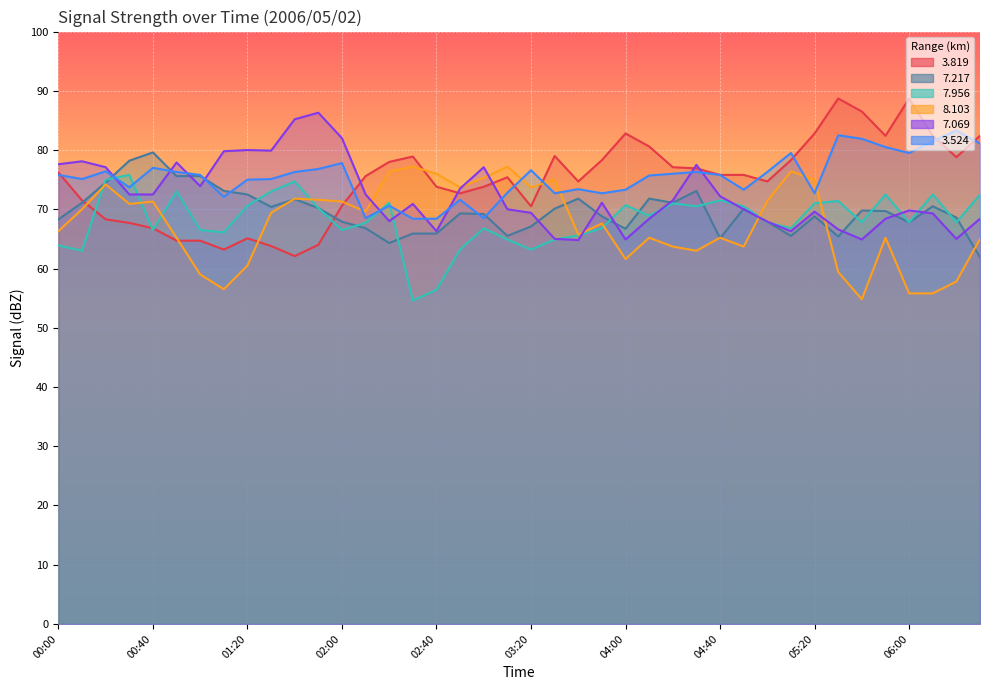

Reading right to left, list all the values displayed in this chart.

  3.819: 06:30=82.4	06:20=78.8	06:10=82.4	06:00=88.7	05:50=82.4	05:40=86.5	05:30=88.7	05:20=82.8	05:10=78.3	05:00=74.7	04:50=75.8	04:40=75.8	04:30=76.9	04:20=77.1	04:10=80.6	04:00=82.8	03:50=78.3	03:40=74.7	03:30=79.0	03:20=70.5	03:10=75.4	03:00=73.8	02:50=72.7	02:40=73.8	02:30=78.9	02:20=78.0	02:10=75.6	02:00=70.6	01:50=64.0	01:40=62.1	01:30=63.8	01:20=65.1	01:10=63.2	01:00=64.7	00:50=64.7	00:40=66.8	00:30=67.7	00:20=68.3	00:10=71.5	00:00=76.2
  7.217: 06:30=61.9	06:20=68.6	06:10=70.5	06:00=67.8	05:50=69.7	05:40=69.8	05:30=65.4	05:20=68.8	05:10=65.5	05:00=67.9	04:50=70.1	04:40=65.1	04:30=73.1	04:20=71.1	04:10=71.8	04:00=66.7	03:50=68.8	03:40=71.8	03:30=70.1	03:20=67.1	03:10=65.5	03:00=69.2	02:50=69.3	02:40=65.9	02:30=65.9	02:20=64.3	02:10=66.8	02:00=67.9	01:50=70.2	01:40=71.7	01:30=70.4	01:20=72.5	01:10=73.1	01:00=75.6	00:50=75.6	00:40=79.6	00:30=78.2	00:20=74.5	00:10=71.1	00:00=68.3
  7.956: 06:30=72.5	06:20=67.8	06:10=72.5	06:00=67.8	05:50=72.5	05:40=67.8	05:30=71.4	05:20=71.0	05:10=66.8	05:00=67.8	04:50=70.5	04:40=71.5	04:30=70.5	04:20=71.0	04:10=68.9	04:00=70.7	03:50=66.8	03:40=65.6	03:30=64.9	03:20=63.2	03:10=64.9	03:00=66.8	02:50=63.2	02:40=56.4	02:30=54.6	02:20=71.1	02:10=67.7	02:00=66.5	01:50=70.2	01:40=74.7	01:30=73.0	01:20=70.6	01:10=66.1	01:00=66.5	00:50=73.0	00:40=66.5	00:30=75.8	00:20=75.0	00:10=63.0	00:00=63.9
  8.103: 06:30=65.0	06:20=57.8	06:10=55.8	06:00=55.8	05:50=65.2	05:40=54.8	05:30=59.4	05:20=75.0	05:10=76.4	05:00=71.4	04:50=63.7	04:40=65.2	04:30=63.0	04:20=63.7	04:10=65.2	04:00=61.6	03:50=67.6	03:40=65.7	03:30=75.0	03:20=73.7	03:10=77.2	03:00=75.3	02:50=73.7	02:40=76.0	02:30=77.2	02:20=76.4	02:10=69.6	02:00=71.3	01:50=71.6	01:40=71.8	01:30=69.4	01:20=60.5	01:10=56.5	01:00=59.0	00:50=65.2	00:40=71.3	00:30=70.9	00:20=74.2	00:10=70.0	00:00=66.3
  7.069: 06:30=68.4	06:20=65.0	06:10=69.3	06:00=69.8	05:50=68.4	05:40=64.9	05:30=66.6	05:20=69.6	05:10=66.3	05:00=67.9	04:50=70.0	04:40=72.2	04:30=77.5	04:20=71.5	04:10=68.4	04:00=64.9	03:50=71.1	03:40=64.8	03:30=65.0	03:20=69.4	03:10=70.0	03:00=77.1	02:50=73.5	02:40=66.3	02:30=70.9	02:20=68.0	02:10=72.5	02:00=82.0	01:50=86.3	01:40=85.2	01:30=79.9	01:20=80.0	01:10=79.8	01:00=73.9	00:50=77.9	00:40=72.5	00:30=72.5	00:20=77.1	00:10=78.1	00:00=77.6
  3.524: 06:30=81.1	06:20=83.3	06:10=81.5	06:00=79.5	05:50=80.5	05:40=81.9	05:30=82.5	05:20=72.7	05:10=79.5	05:00=76.3	04:50=73.3	04:40=75.8	04:30=76.3	04:20=76.0	04:10=75.7	04:00=73.3	03:50=72.7	03:40=73.4	03:30=72.7	03:20=76.6	03:10=72.8	03:00=68.5	02:50=71.6	02:40=68.4	02:30=68.4	02:20=70.6	02:10=68.5	02:00=77.8	01:50=76.8	01:40=76.3	01:30=75.1	01:20=75.0	01:10=72.1	01:00=75.8	00:50=76.3	00:40=77.0	00:30=73.7	00:20=76.4	00:10=75.1	00:00=75.8